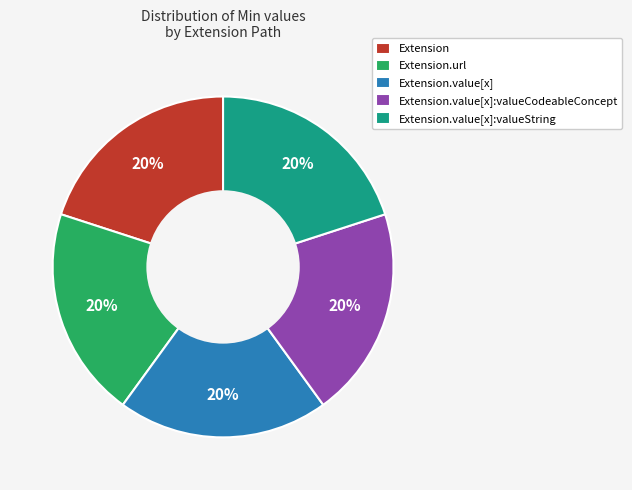

What percentage is the Extension slice, to the nearest percent?

20%